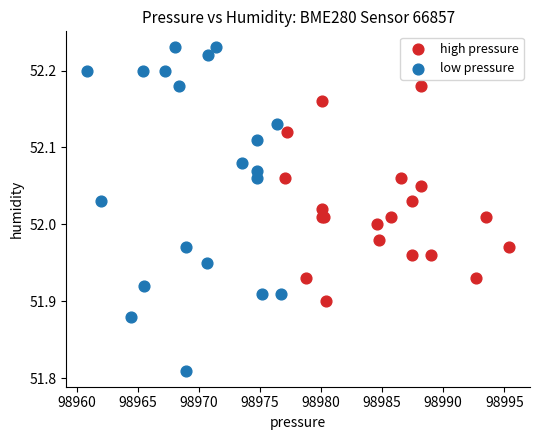

Which series contains the highest Y value?

low pressure